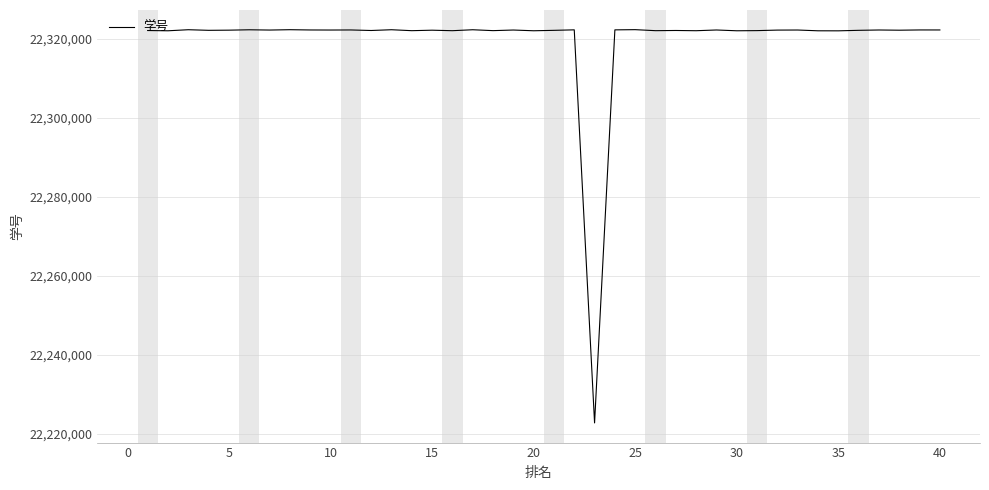

What is the maximum value shown in the chart?

22322333